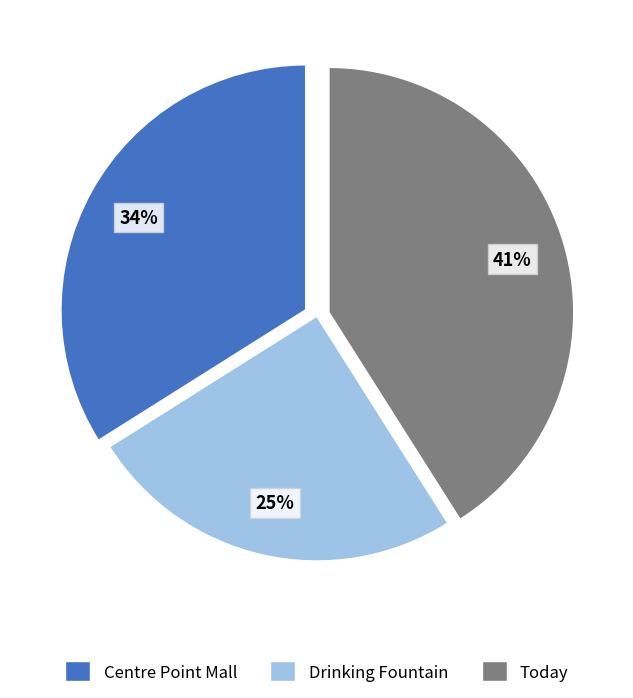

Is there any slice that represents more than half of the pie?

No